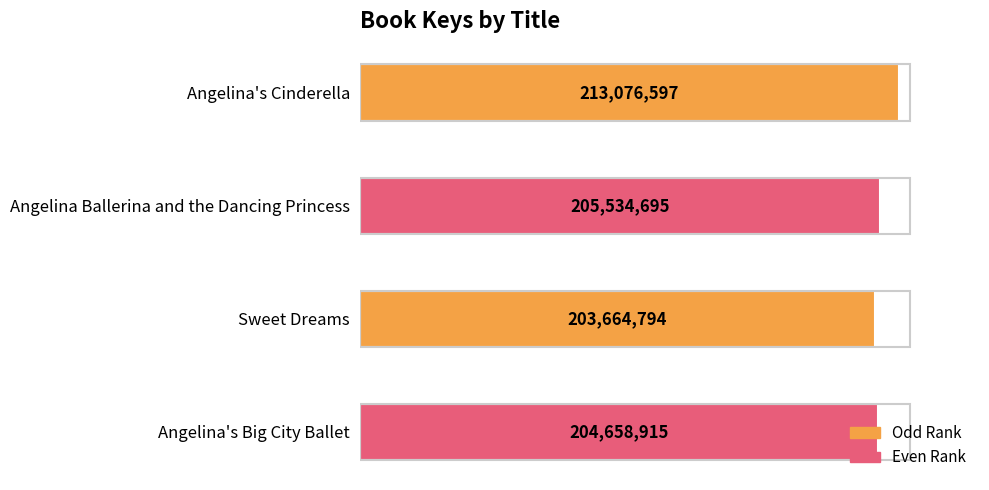

What is the sum of all values?

826935001